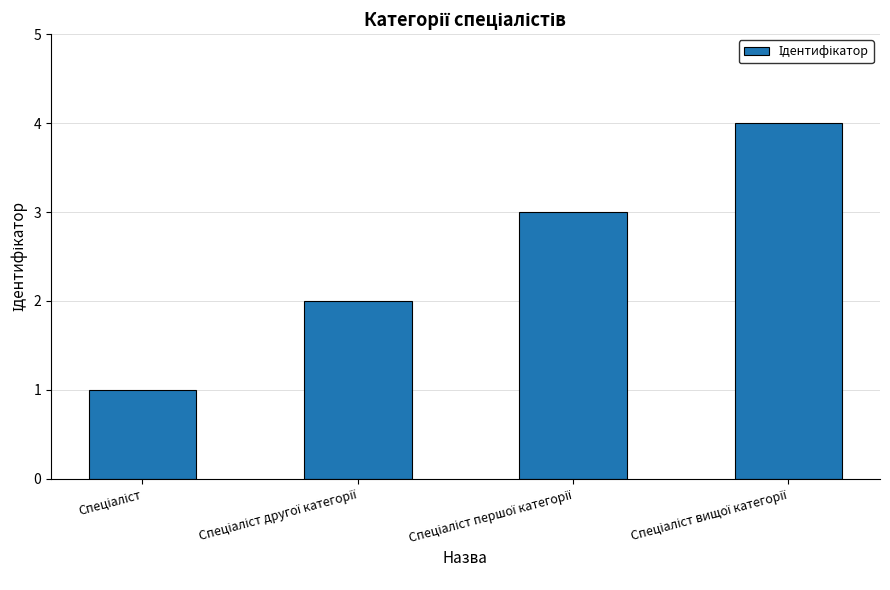

What is the difference between the maximum and minimum values?

3